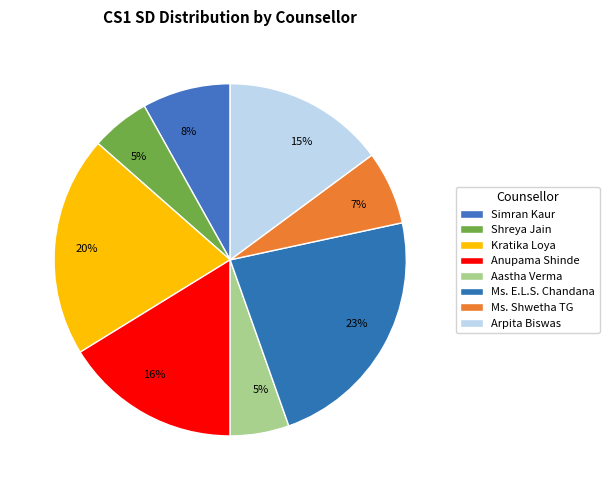

Is it true that Ms. Shwetha TG is 7% of the pie?

True